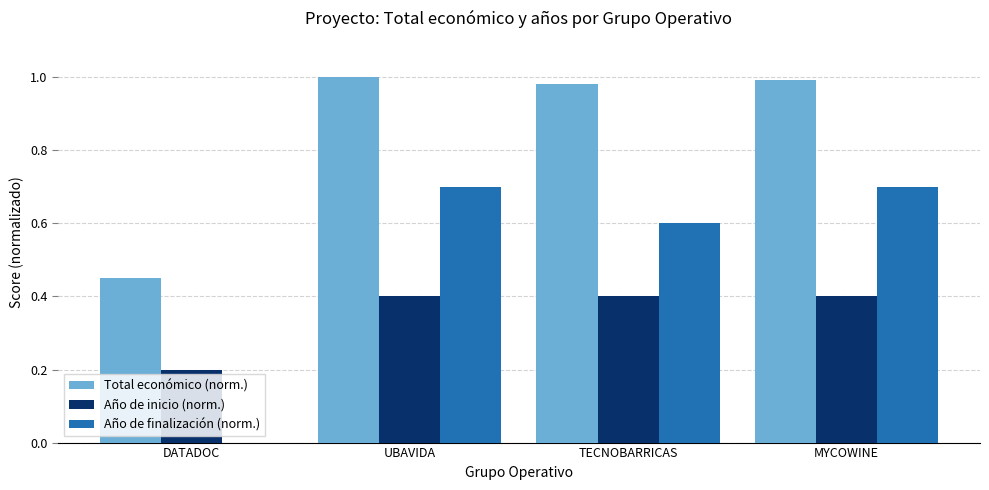

What is the highest value of the Año de finalización (norm.) series?

0.7